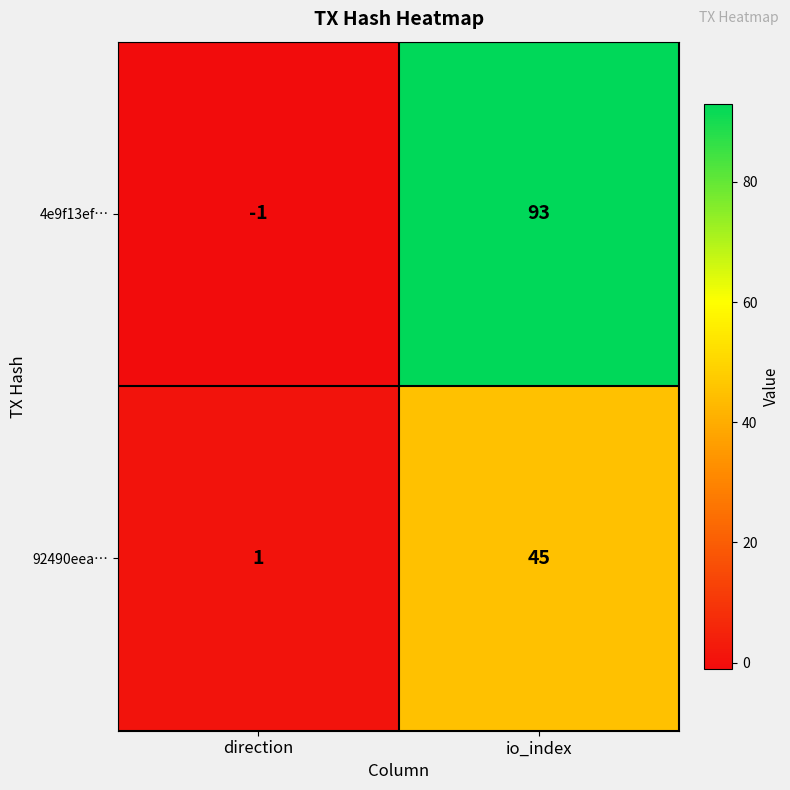

Where is 4e9f13ef… nearest to the value 46?

direction